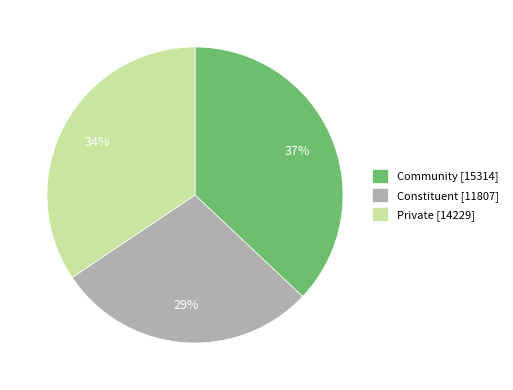

Is it true that Private is 34% of the pie?

True